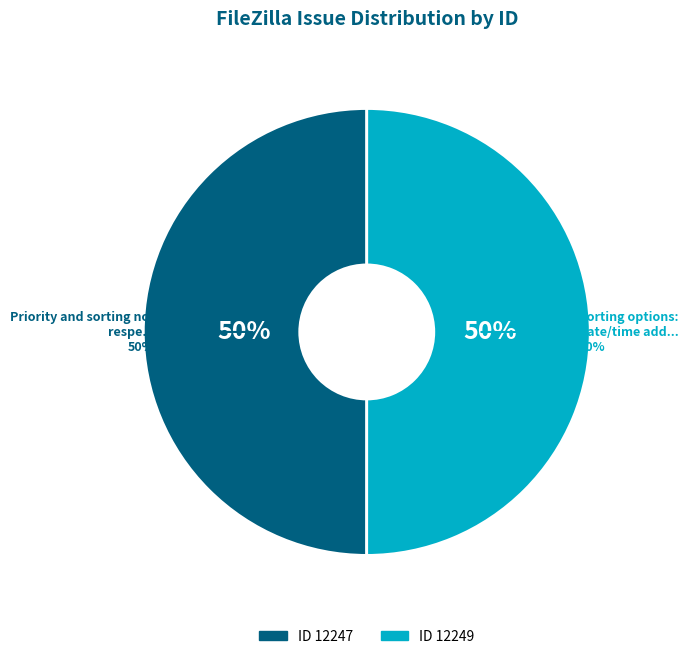

To the nearest percent, what is the combined percentage of Sorting options: date/time added to queue and Priority and sorting not respected.?

100%